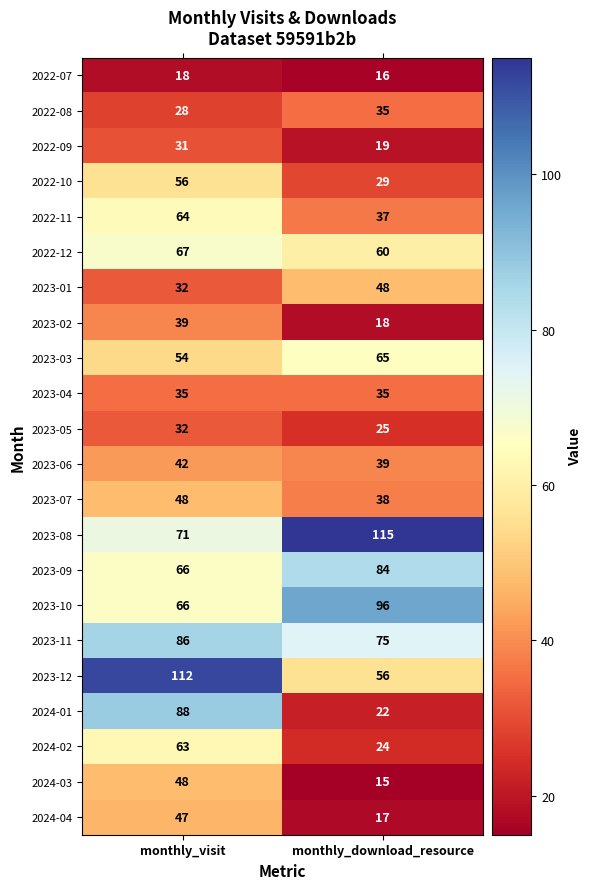

Is it true that 2024-03 equals 24 at monthly_download_resource?

False